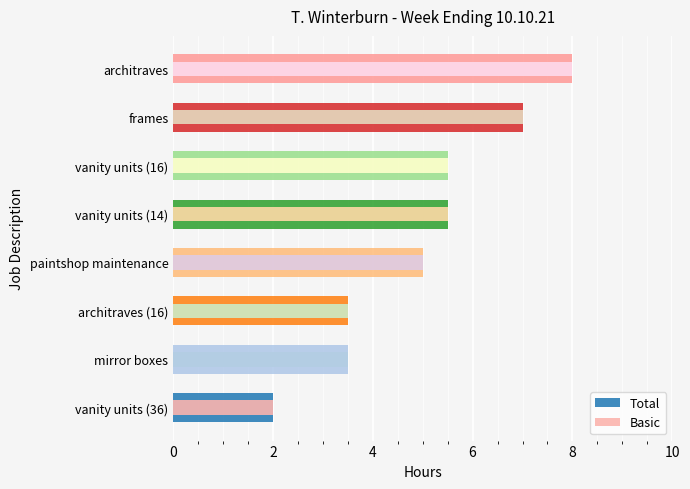

At vanity units (14), list the series in order from largest to smallest.

Total, Basic